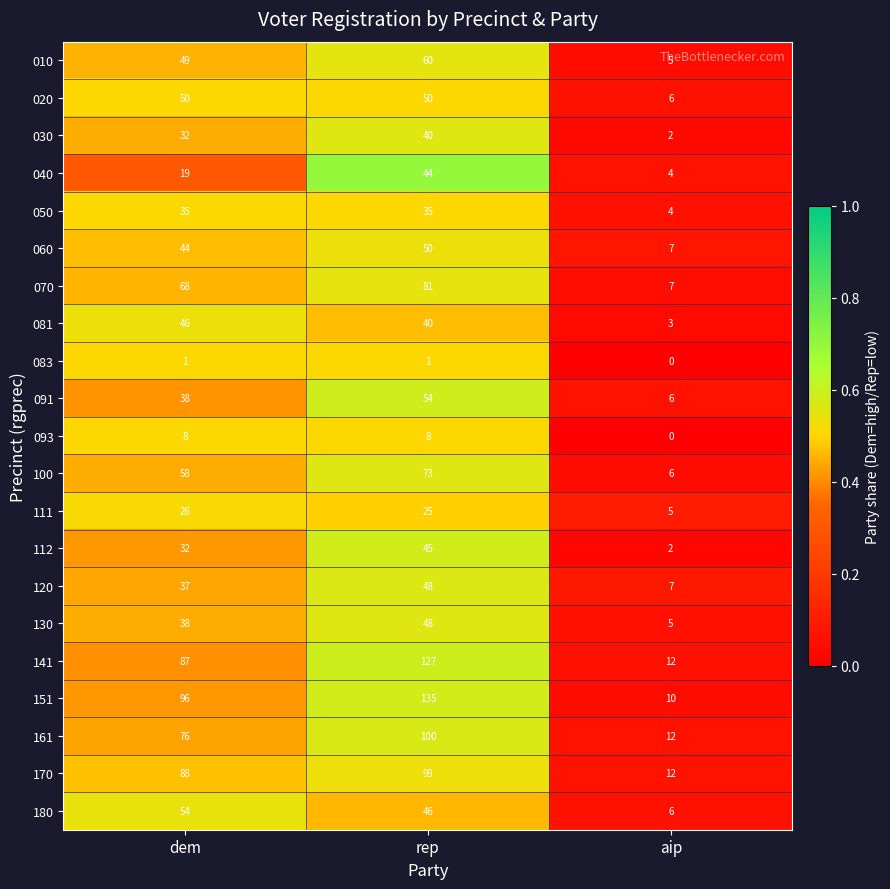

Which series has the largest total across all categories?

151